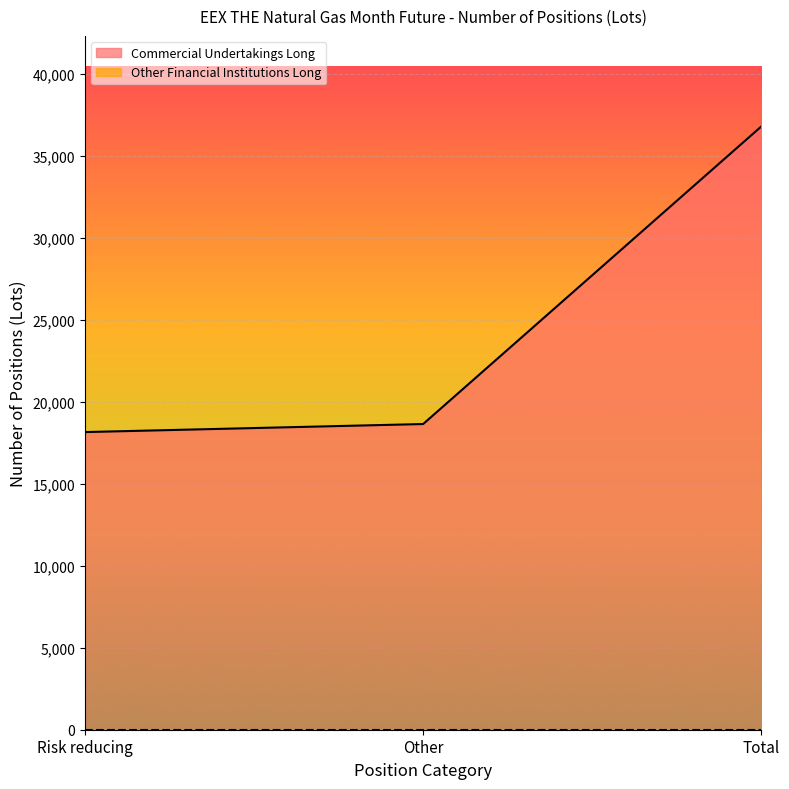

What is the difference between the values at Risk reducing and Total?

18647